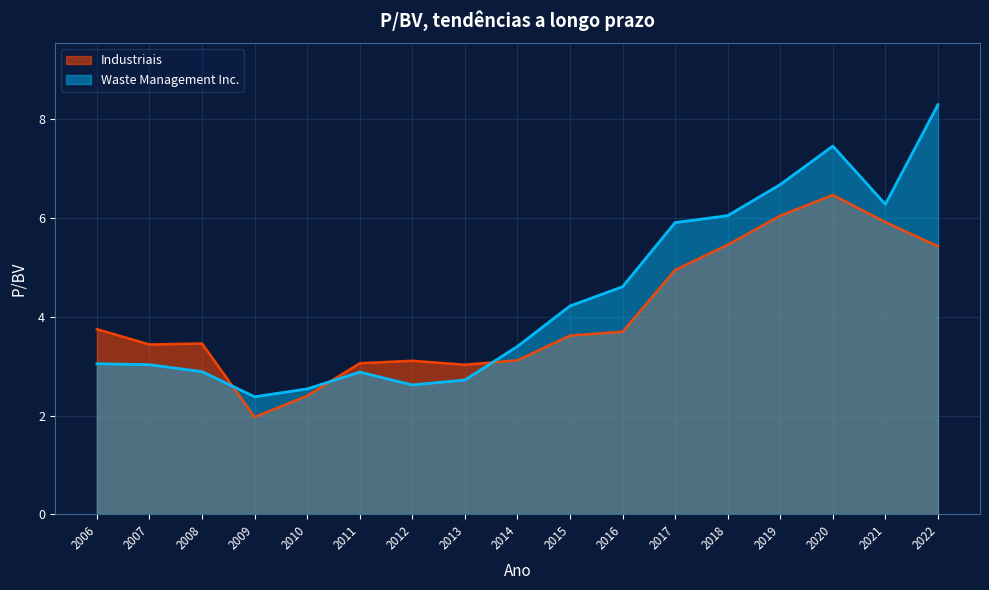

Rank the series by their average value, from highest to lowest.

Waste Management Inc., Industriais